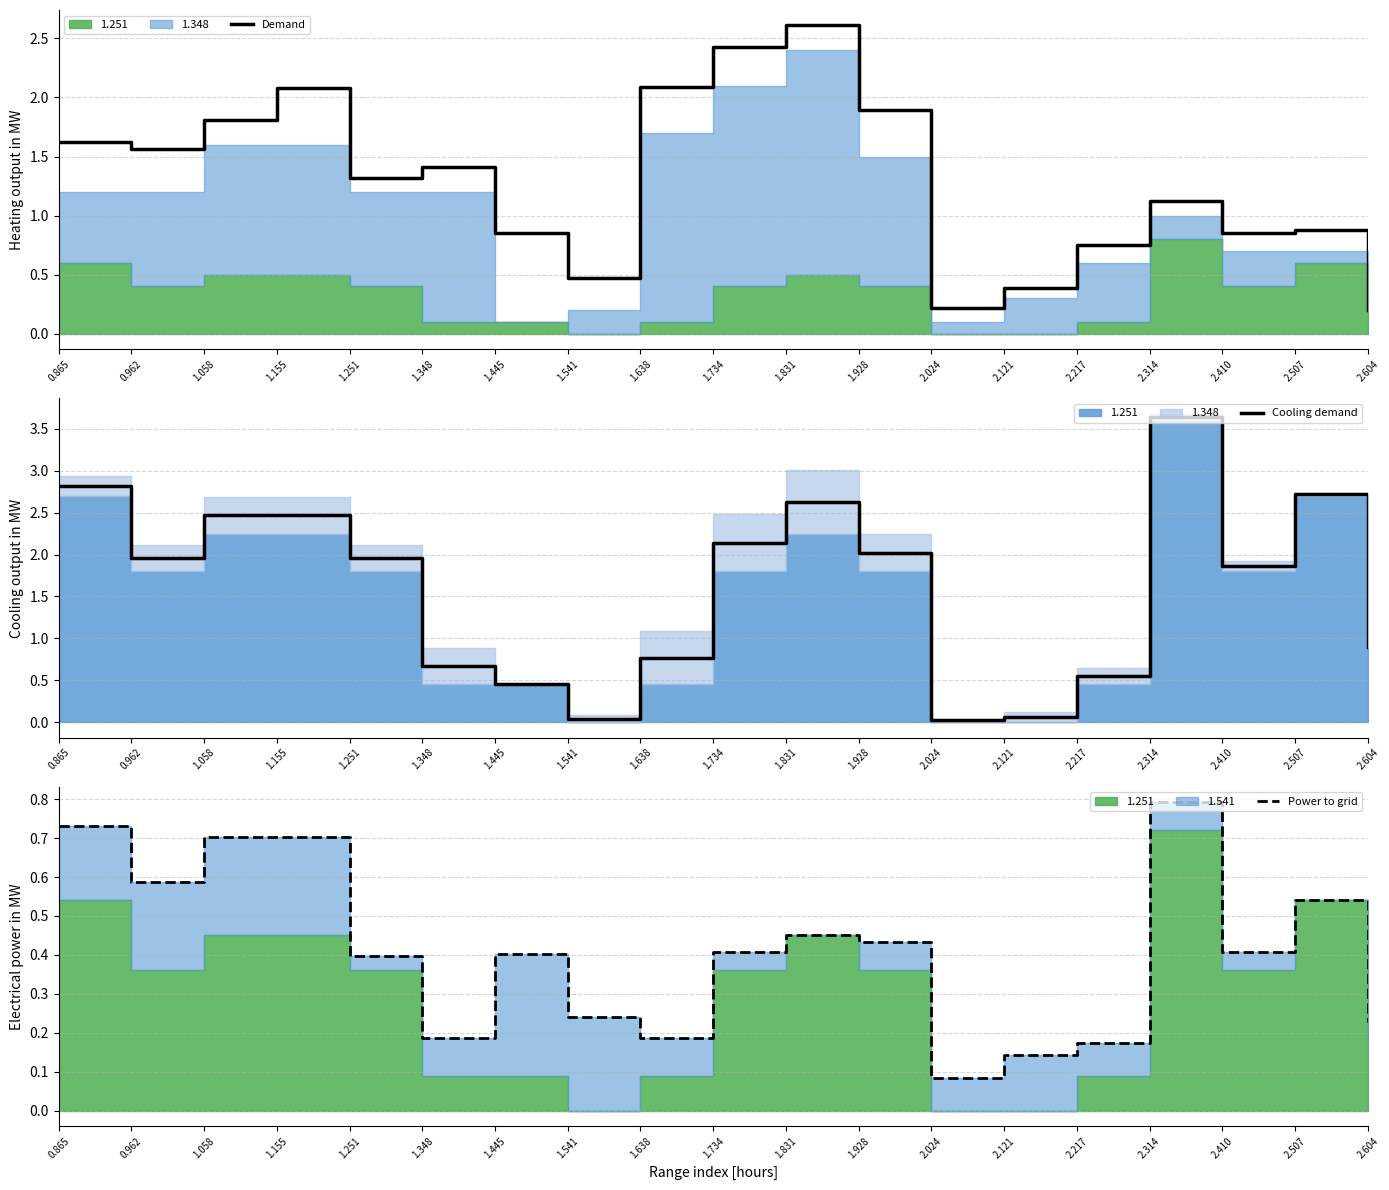

Which category has the highest value in the Demand series?

1.831